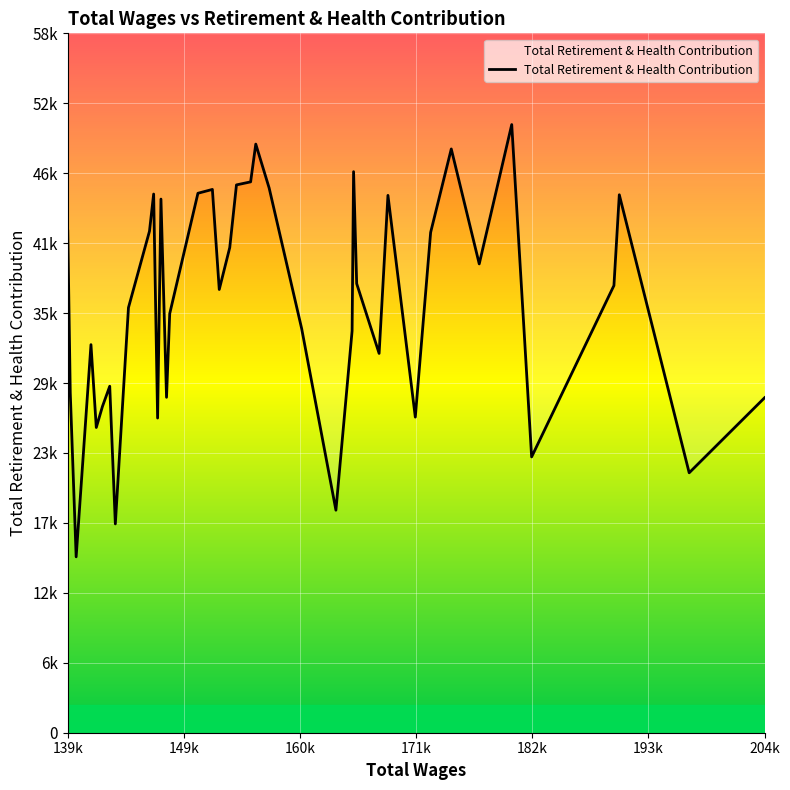

True or false: there are more than 0 points higher than both neighbors.

True